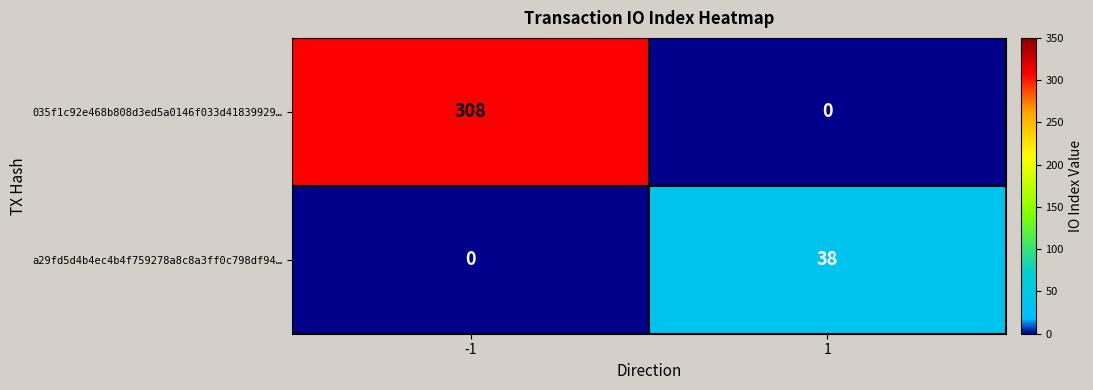

What is the average value of the 035f1c92e468b808d3ed5a0146f033d41839929… series?

154